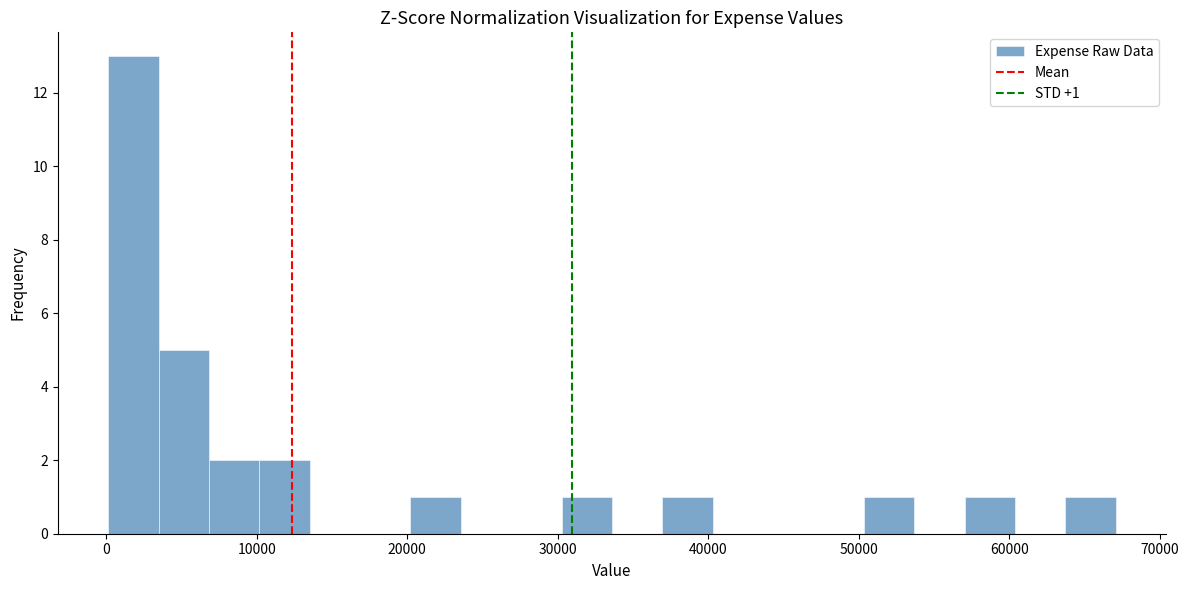

Around what value on the x-axis is the tallest bar? Give the approximate position of its centre, as read against the axis.

2000